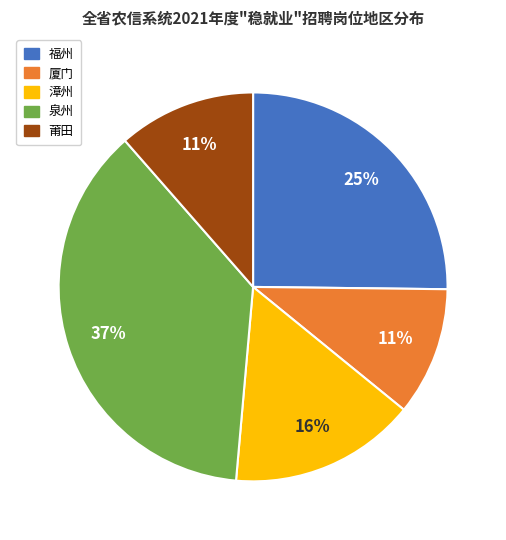

Which slice is the largest?

泉州